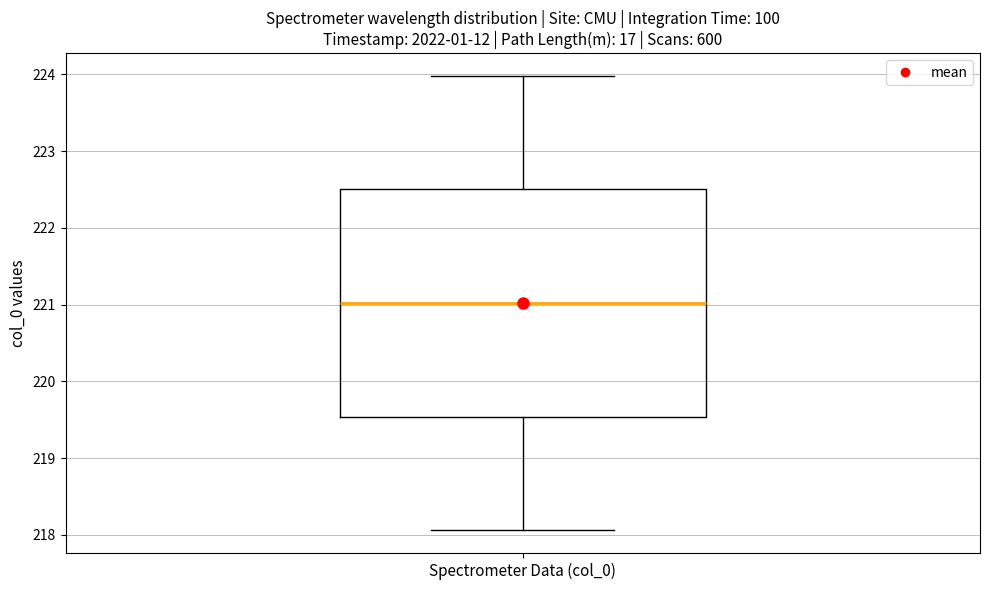

Transcribe this box plot: give where the median line is, the range the box spans, and where the two whiskers end, as read against the y-axis. The values are not printed on the chart, so give them approximately, as read against the axis.

median 221.0, box 219.5 to 222.5, whiskers 218.1 to 224.0